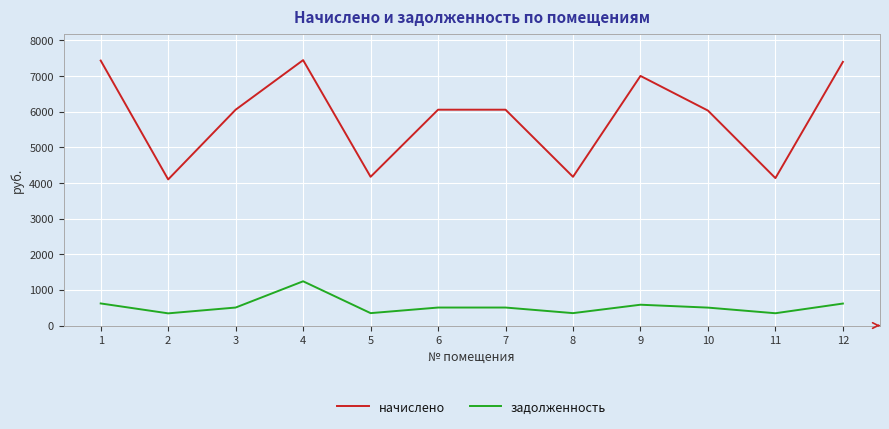

What is the sum of the начислено values at 11 and 1?

11573.3